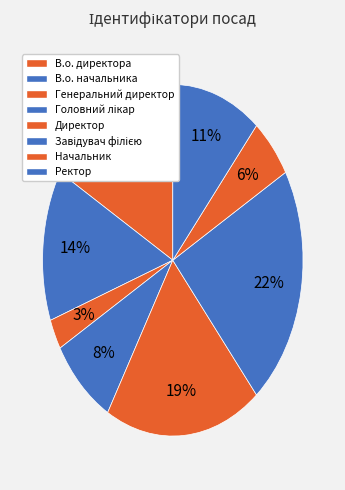

How many slices are in this pie chart?

8